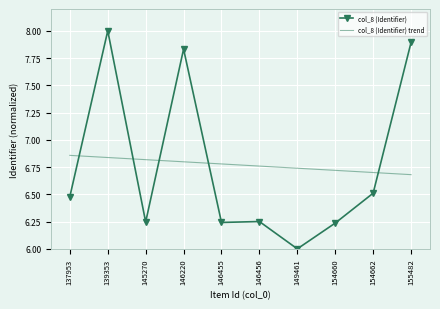

After their last crossing, which series has the higher values: col_8 (Identifier) or col_8 (Identifier) trend?

col_8 (Identifier)